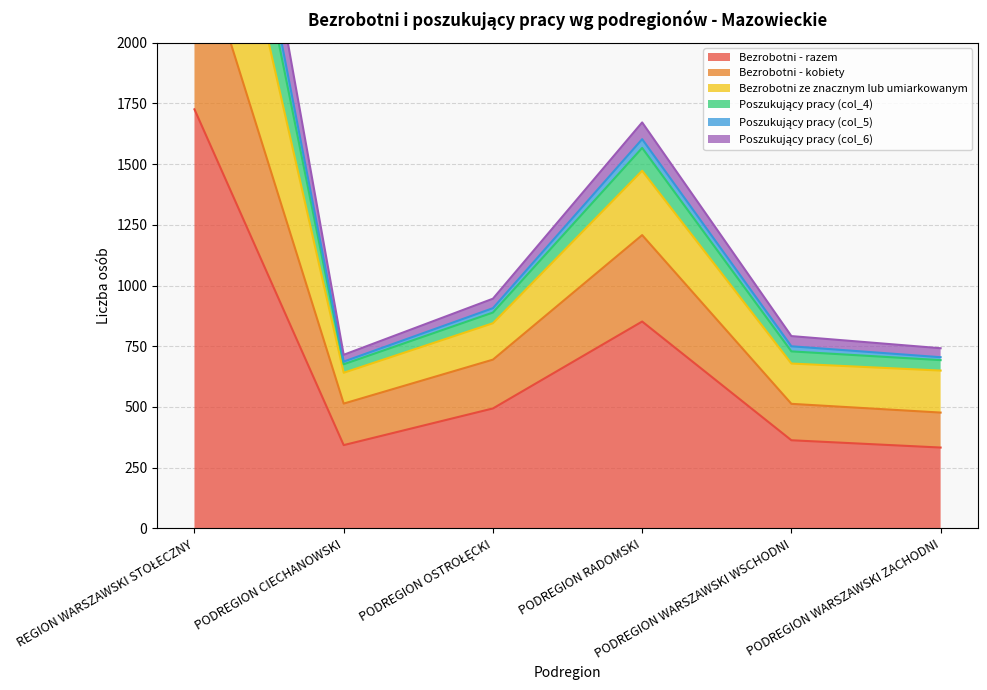

The value of Bezrobotni ze znacznym lub umiarkowanym at PODREGION OSTROŁĘCKI is 493. True or false?

False